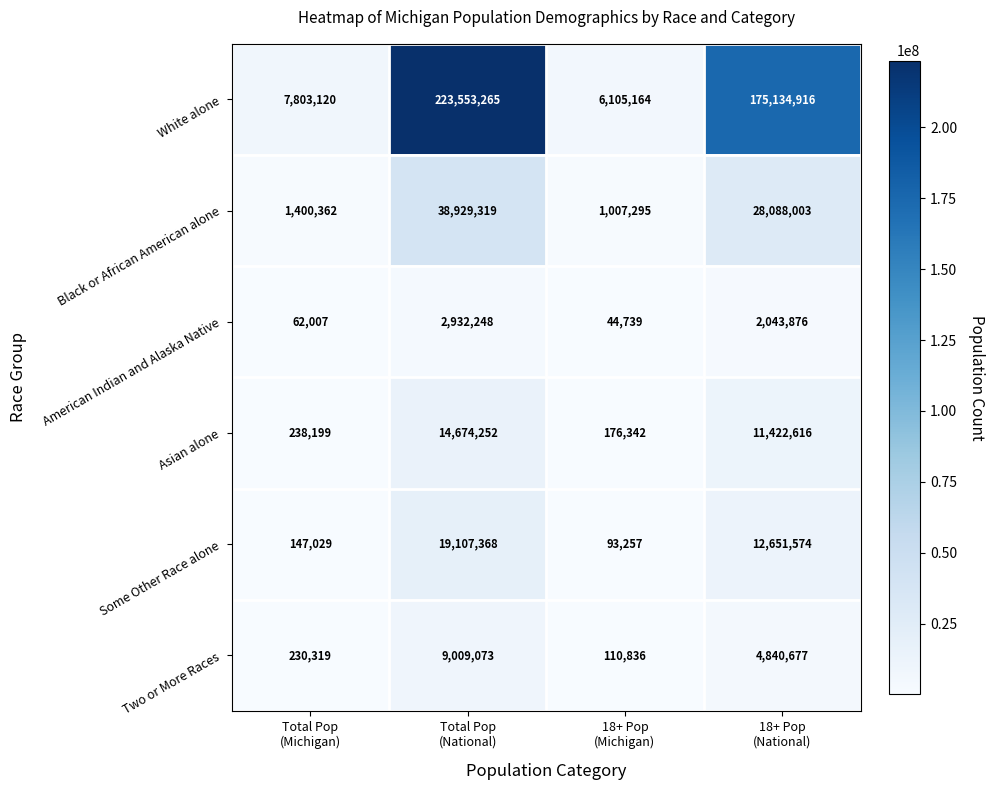

Which series has the largest total across all categories?

White alone